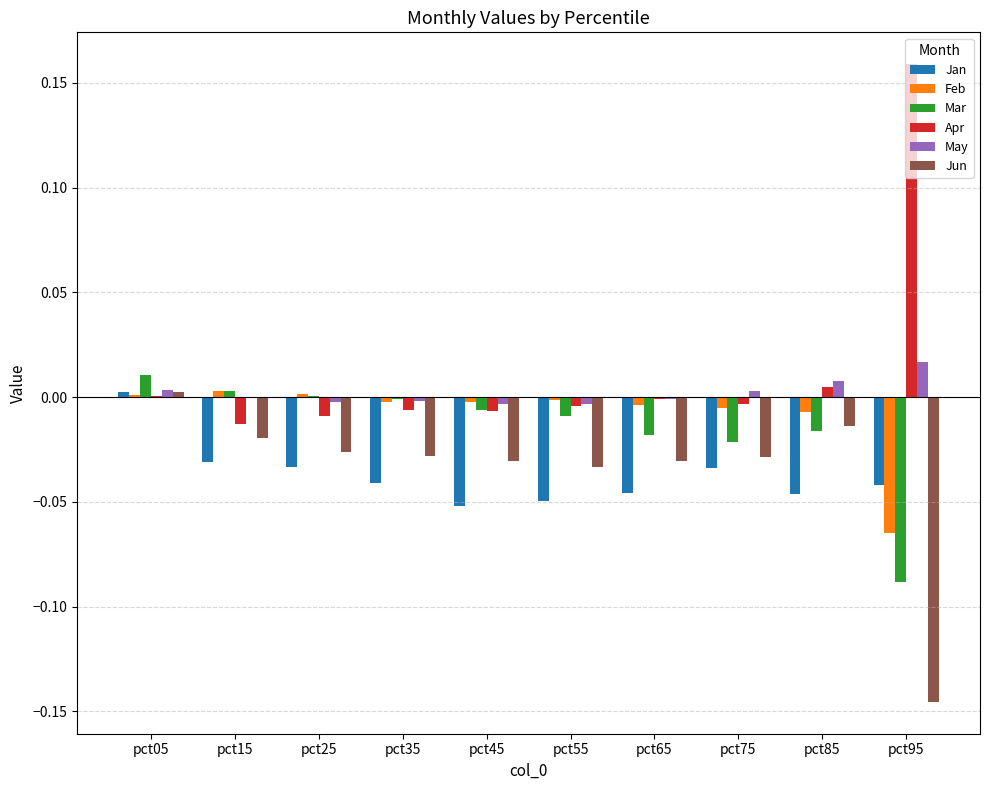

Is the value of Jun at pct55 greater than the value of Feb at pct45?

No